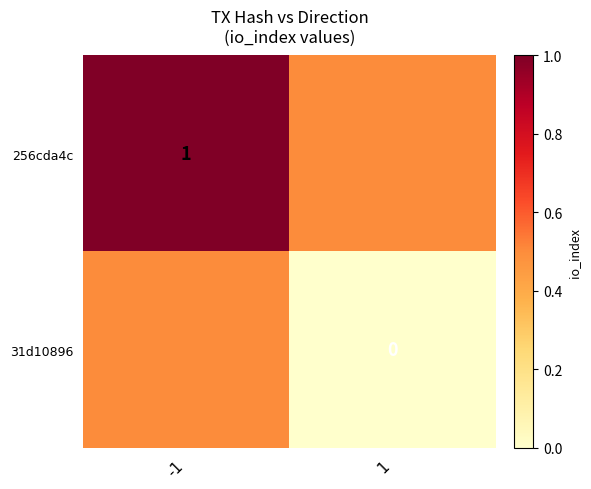

True or false: 256cda4c has a value of 0.5 at -1.

False